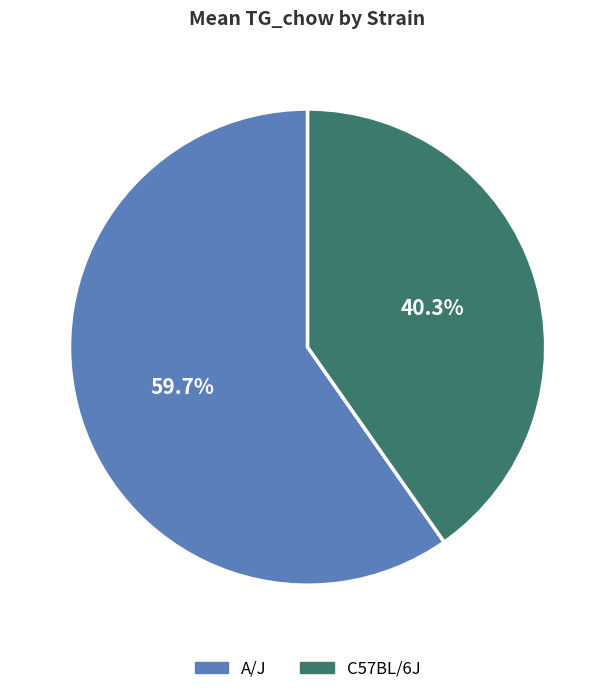

What is the majority slice?

A/J